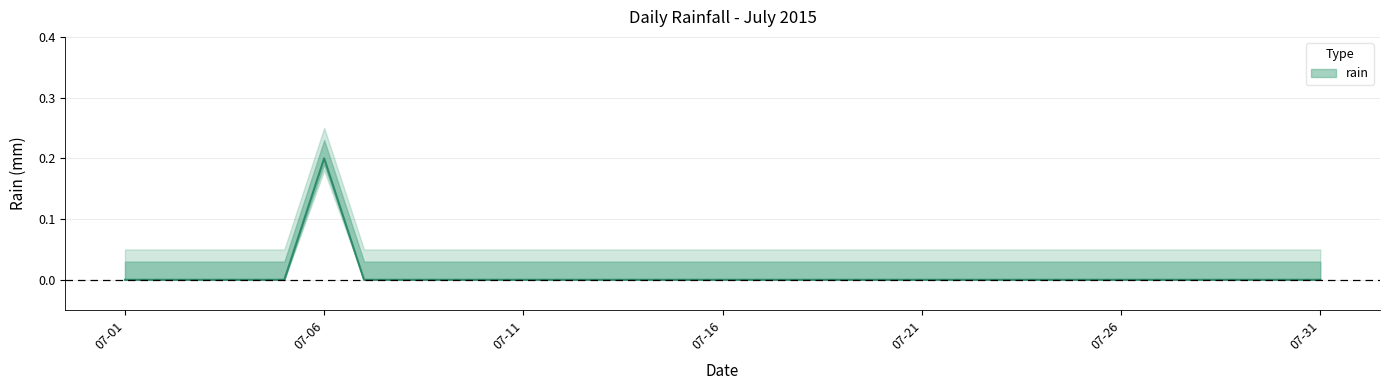

Rank the categories by value from lowest to highest.

2015-07-01, 2015-07-02, 2015-07-03, 2015-07-04, 2015-07-05, 2015-07-07, 2015-07-08, 2015-07-09, 2015-07-10, 2015-07-11, 2015-07-12, 2015-07-13, 2015-07-14, 2015-07-15, 2015-07-16, 2015-07-17, 2015-07-18, 2015-07-19, 2015-07-20, 2015-07-21, 2015-07-22, 2015-07-23, 2015-07-24, 2015-07-25, 2015-07-26, 2015-07-27, 2015-07-28, 2015-07-29, 2015-07-30, 2015-07-31, 2015-07-06